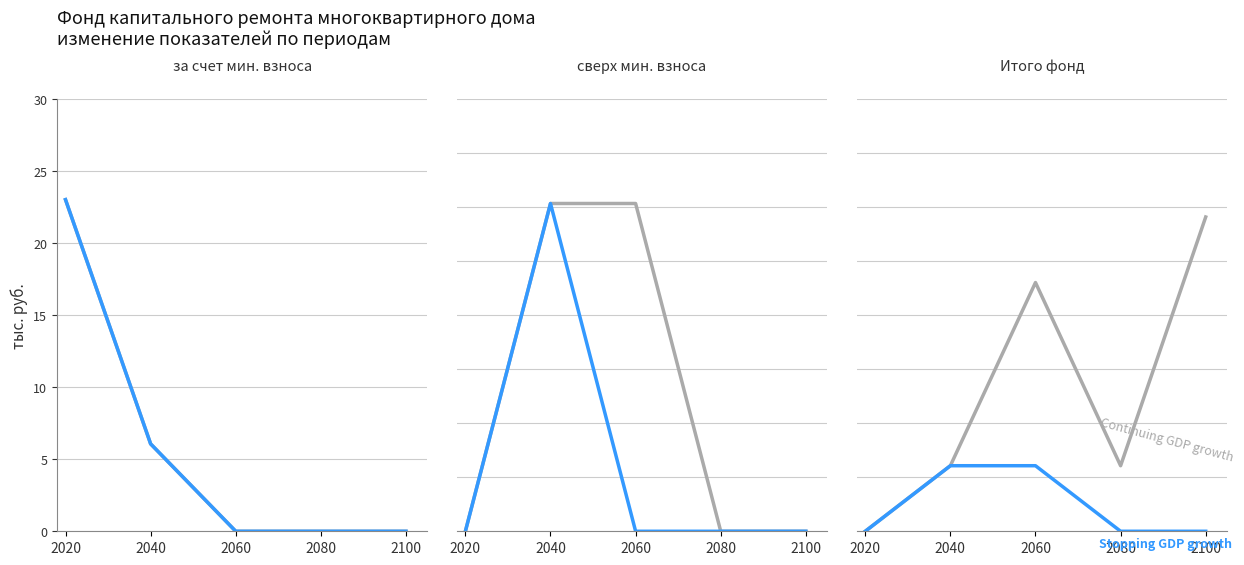

True or false: Continuing GDP growth and Stopping GDP growth cross at least once.

False